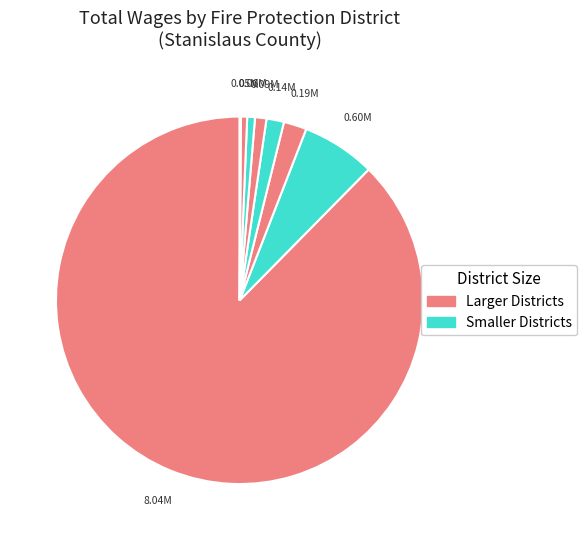

What is the smallest slice in the pie chart?

Oakdale Fire